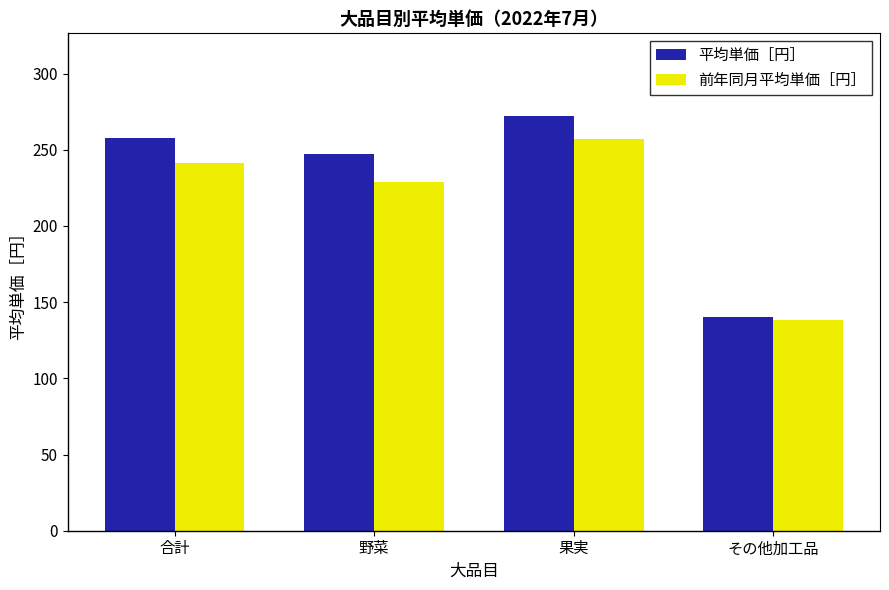

How many distinct data groups are displayed?

2